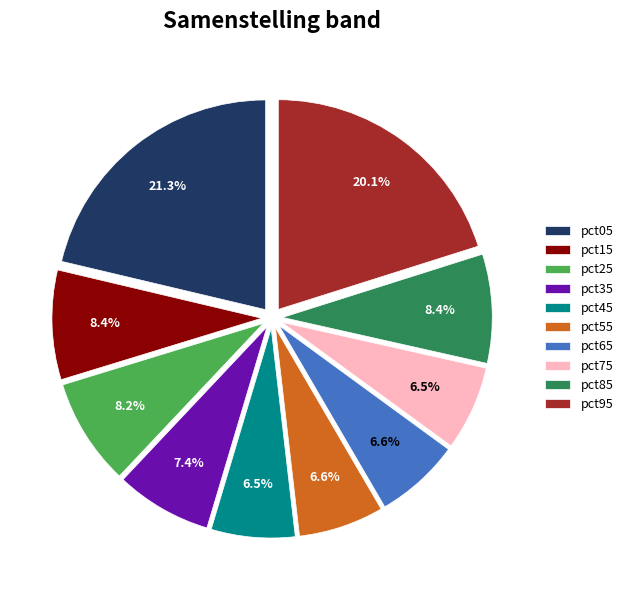

Between pct75 and pct25, which is larger?

pct25